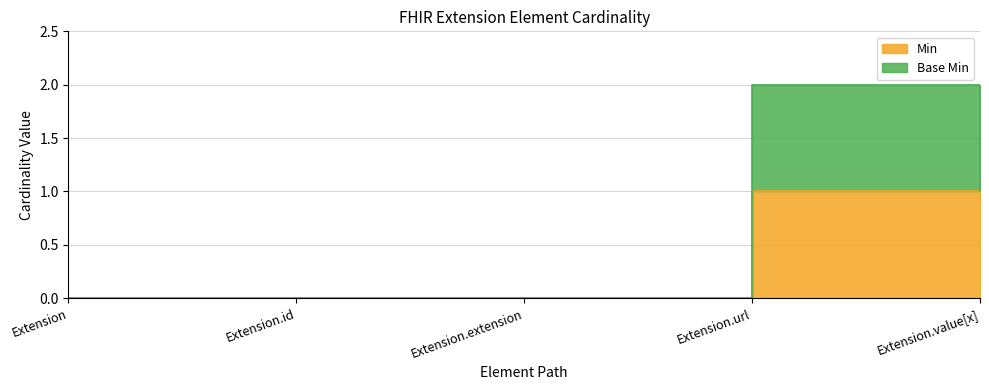

Which label corresponds to the smallest value in the chart?

Extension